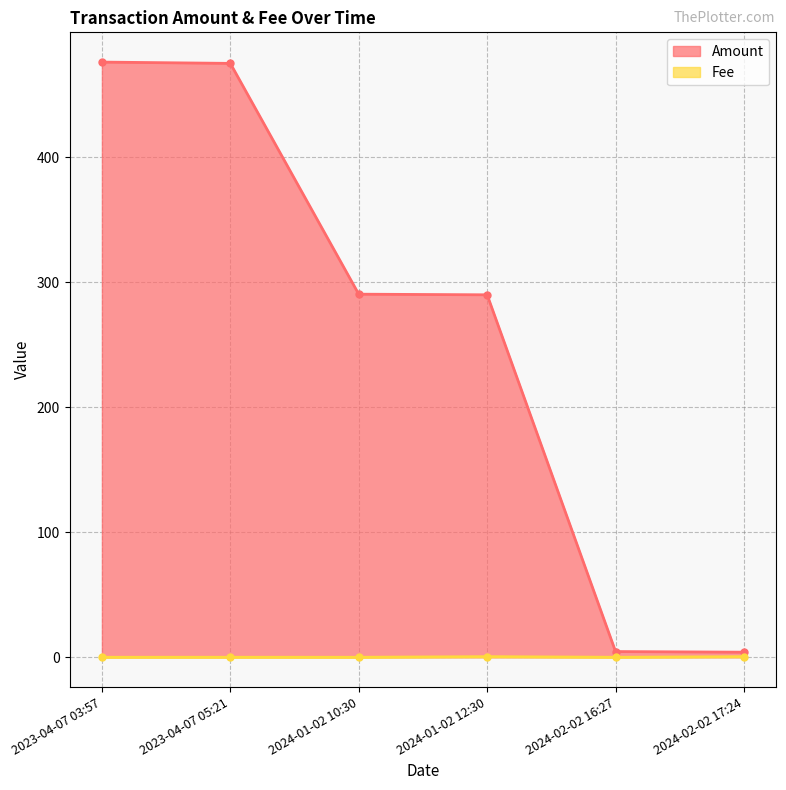

Reading left to right, list all the values displayed in this chart.

Amount: 2023-04-07 03:57=476.1	2023-04-07 05:21=475.1	2024-01-02 10:30=290.5	2024-01-02 12:30=290.0	2024-02-02 16:27=4.6	2024-02-02 17:24=4.1
Fee: 2023-04-07 03:57=0.0	2023-04-07 05:21=0.0	2024-01-02 10:30=0.0	2024-01-02 12:30=0.5	2024-02-02 16:27=0.0	2024-02-02 17:24=0.5